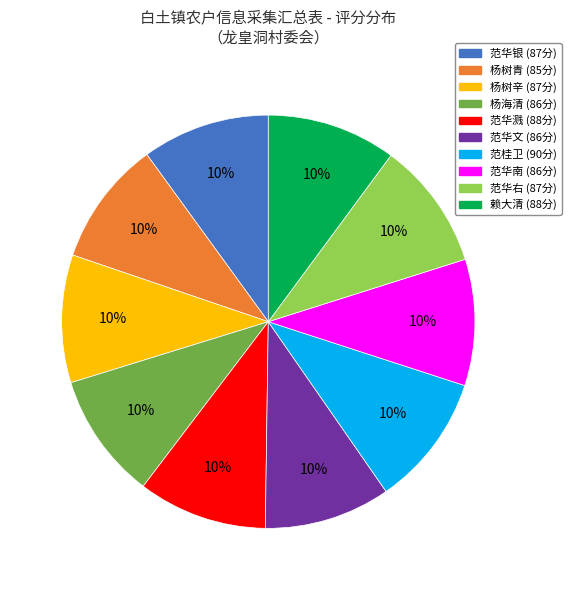

To the nearest percent, what is the average slice percentage?

10%